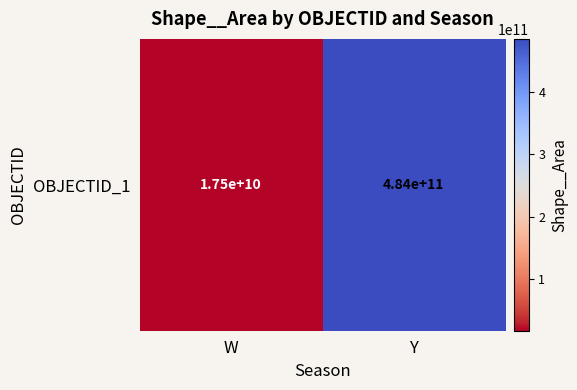

At which label is the value closest to 250909399273?

W